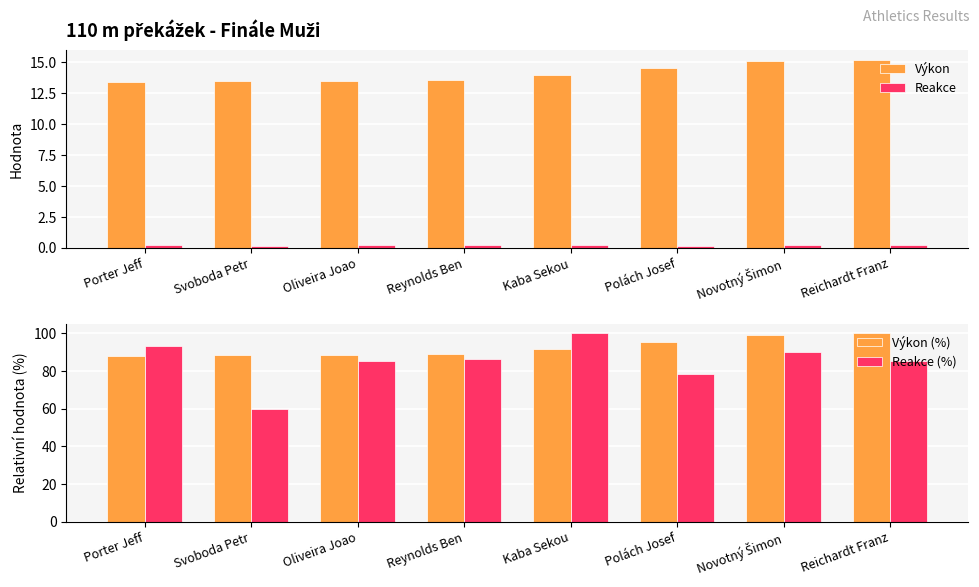

At which label is Výkon (%) closest to 93?

Kaba Sekou